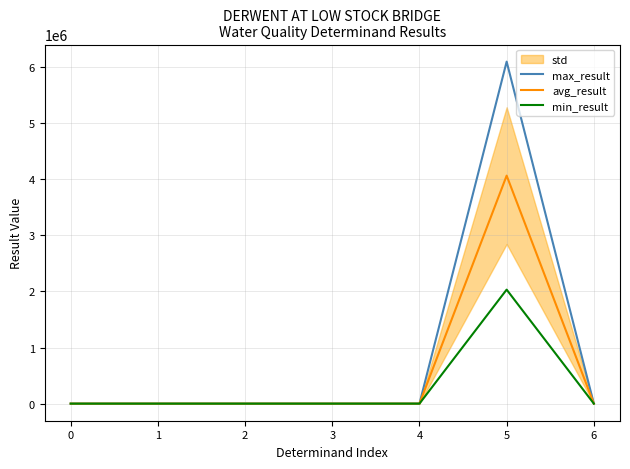

What is the average value of the max_result series?

870653.1